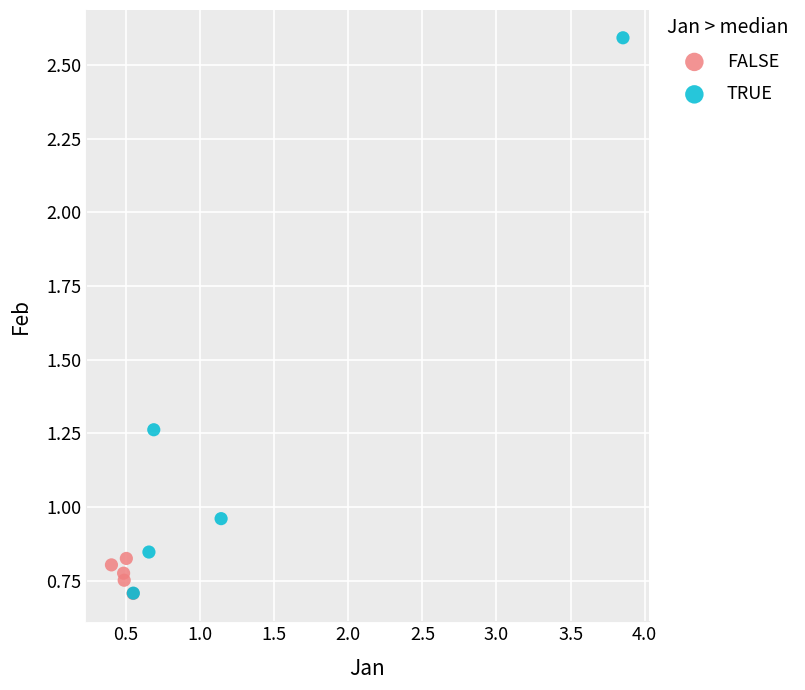

Which series has the widest spread of Y values?

TRUE